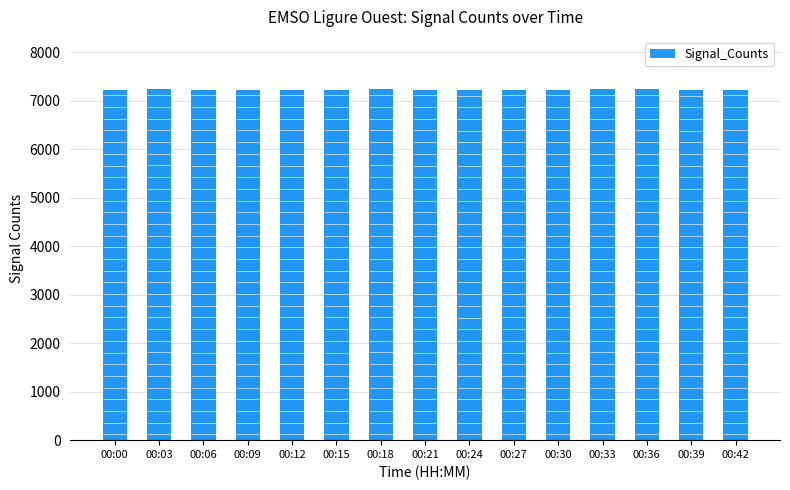

How many bars are there in total?

15